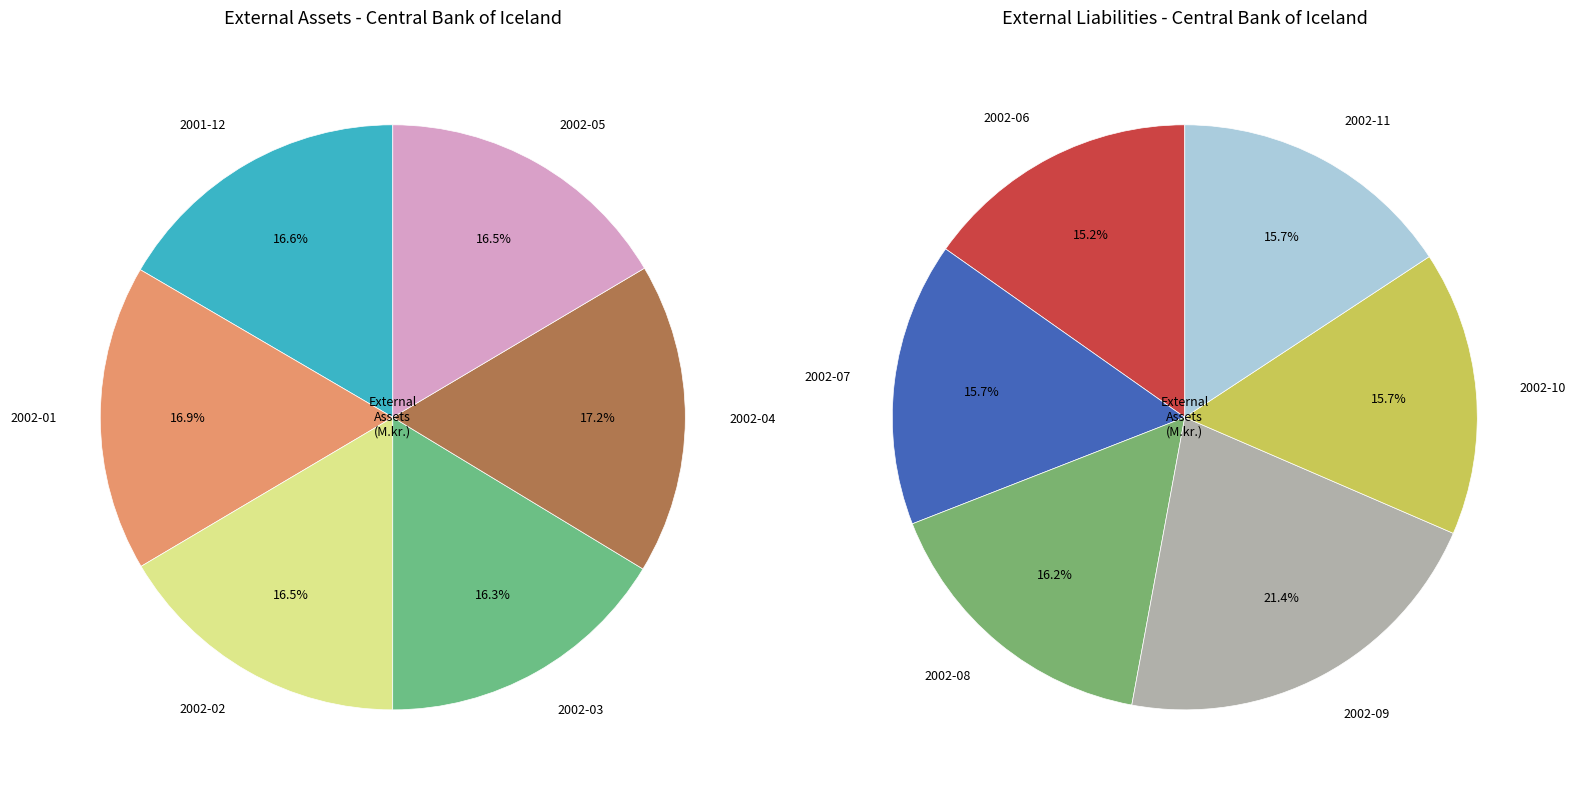

Is 2002-05 the majority of the pie?

No